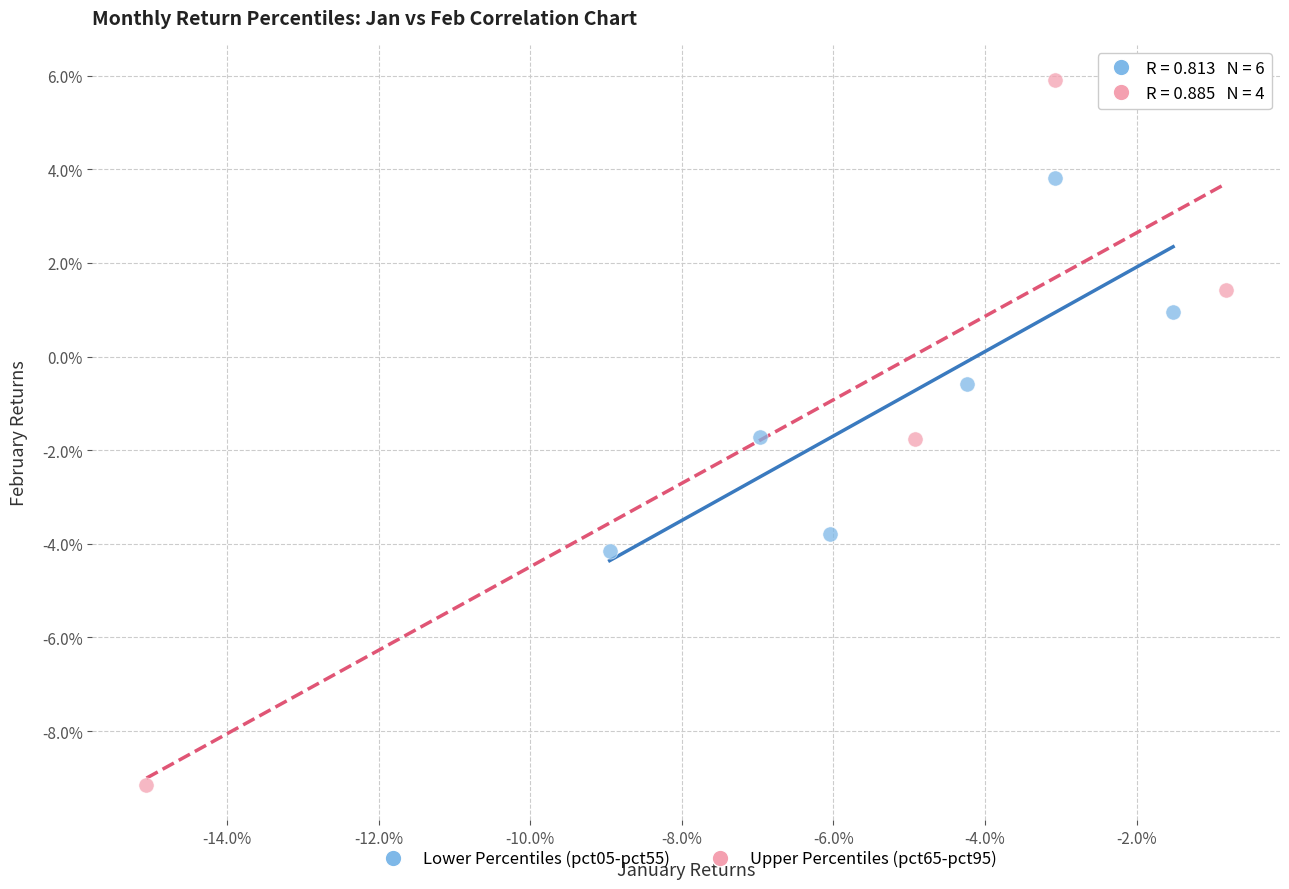

What are all the series names shown in the legend?

Lower Percentiles (pct05-pct55), Upper Percentiles (pct65-pct95)